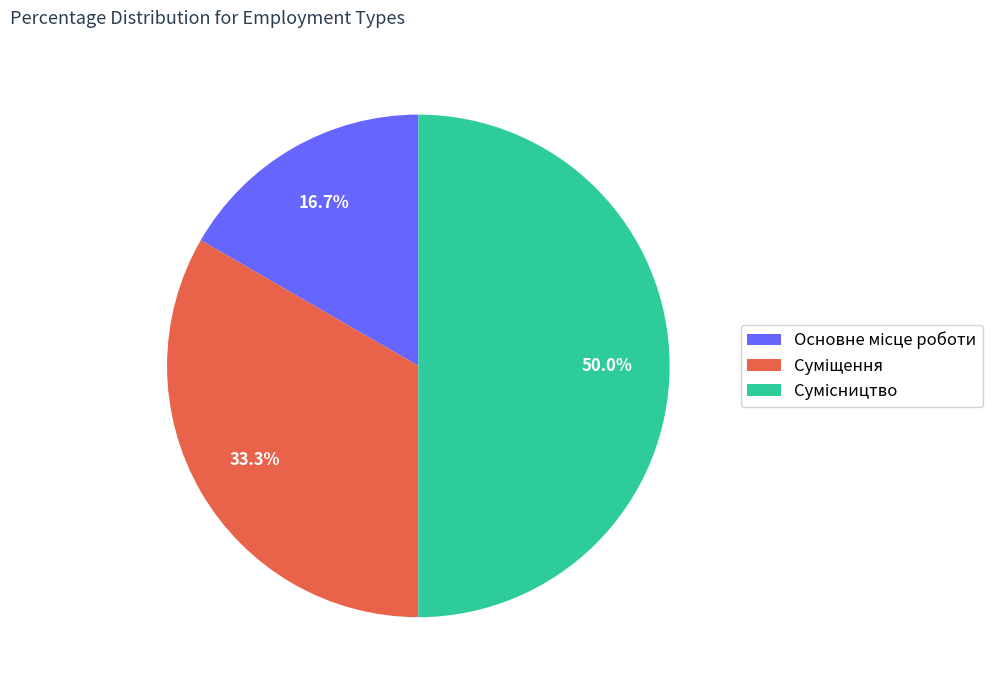

How many segments does this pie chart have?

3